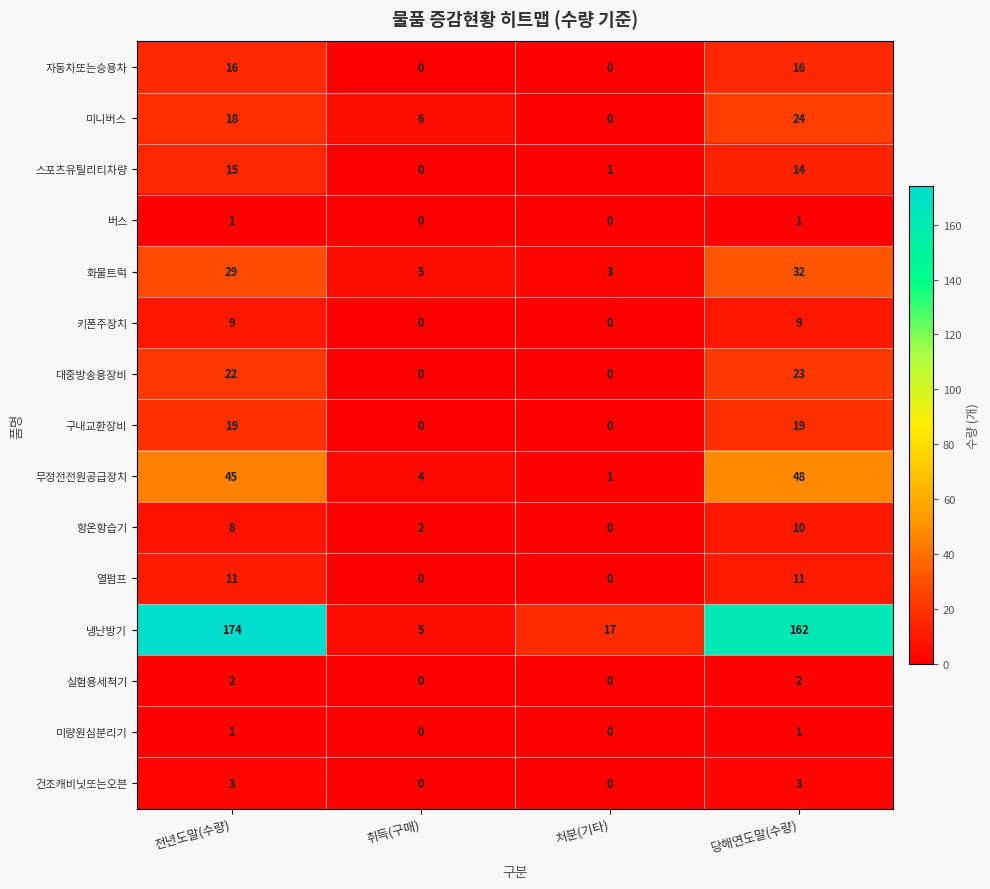

Which label corresponds to the largest value in the chart?

전년도말(수량)